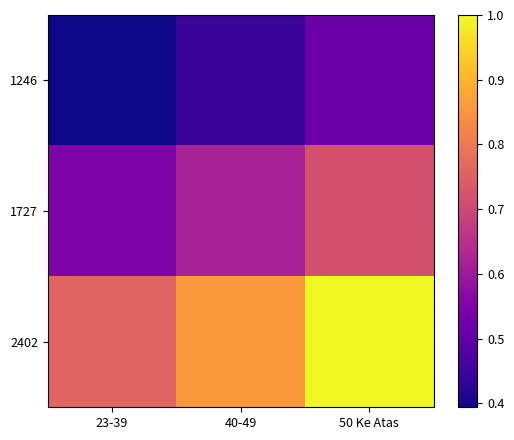

Which label corresponds to the smallest value in the chart?

23-39